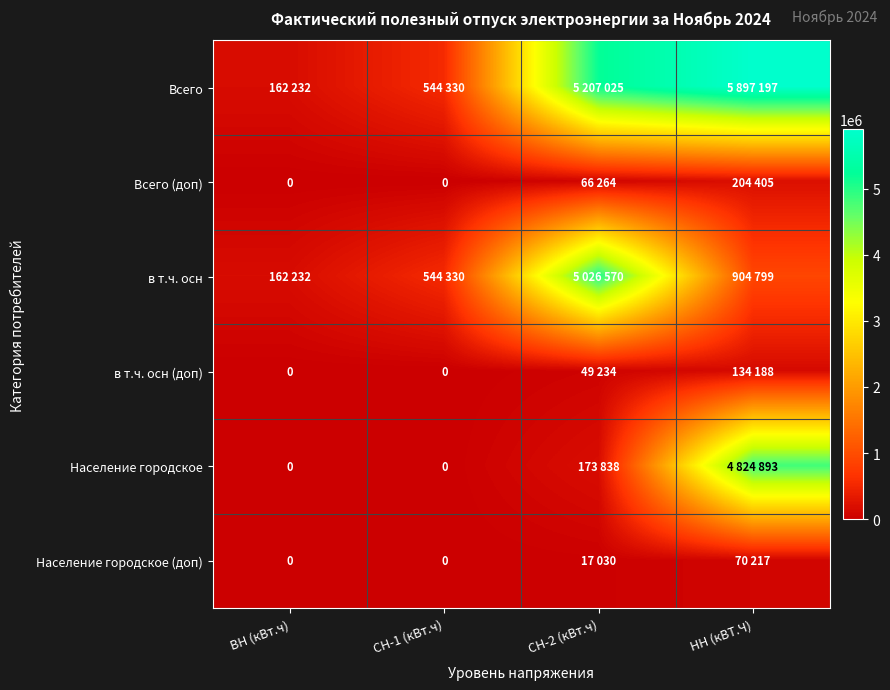

What is the difference between the Всего (доп) values at СН-2 (кВт.ч) and НН (кВТ.Ч)?

138141